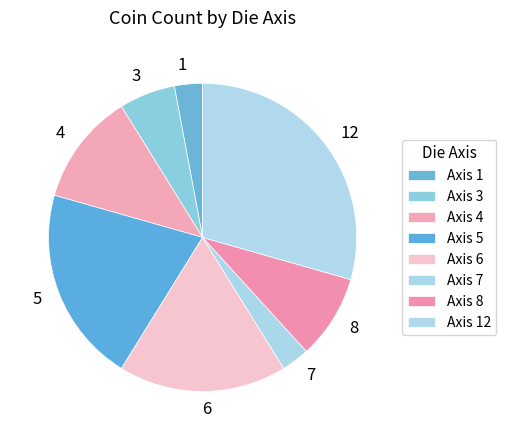

Is there any slice that represents more than half of the pie?

No